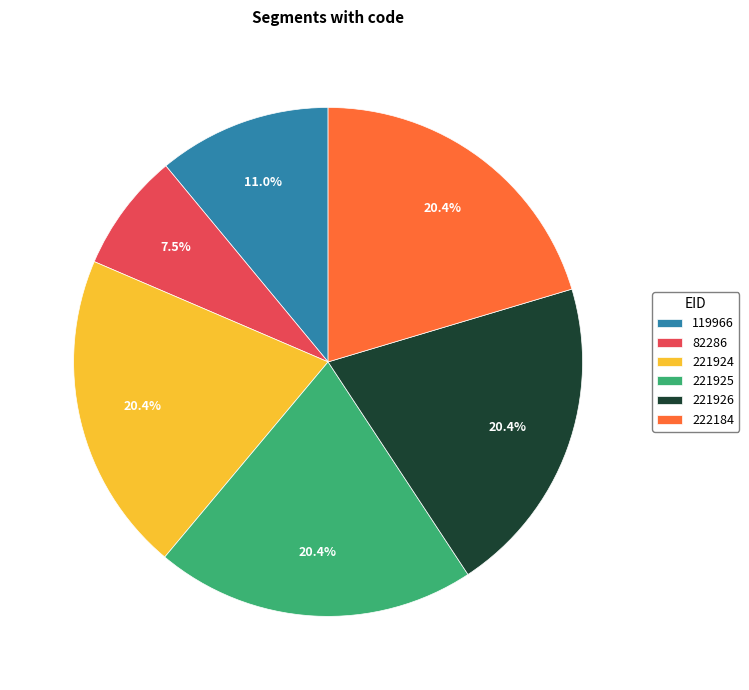

The 119966 slice represents 11% of the pie. True or false?

True